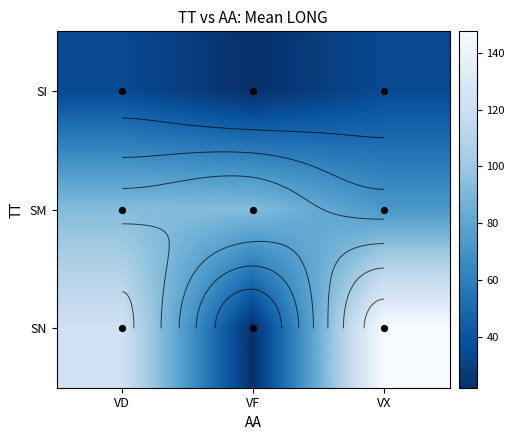

At which category does the chart reach its peak across all series?

VX